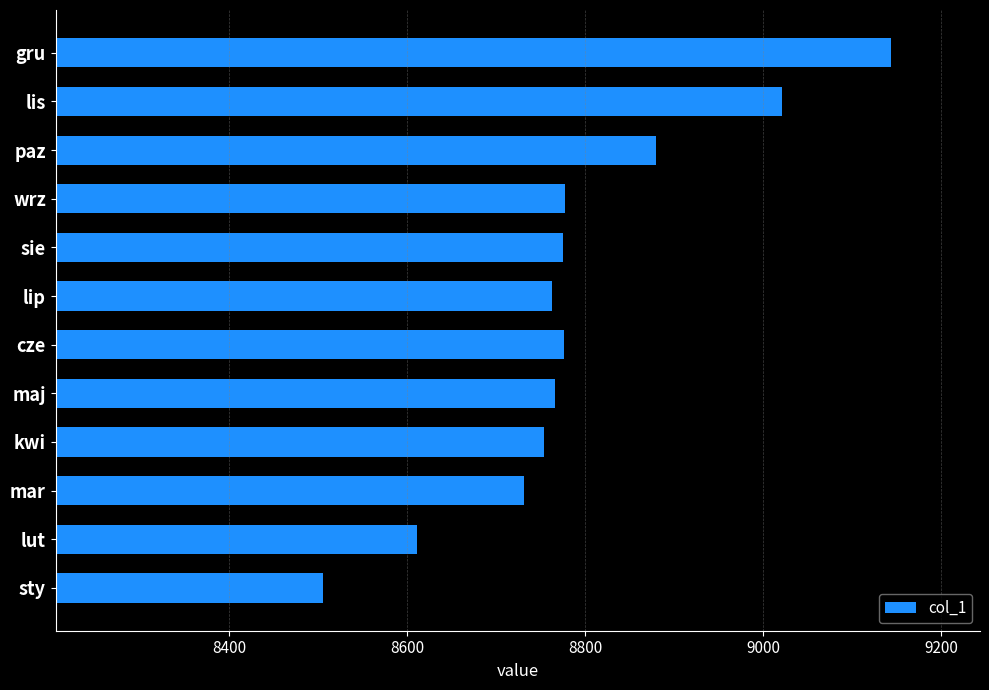

What is the change in value from mar to gru?

+412